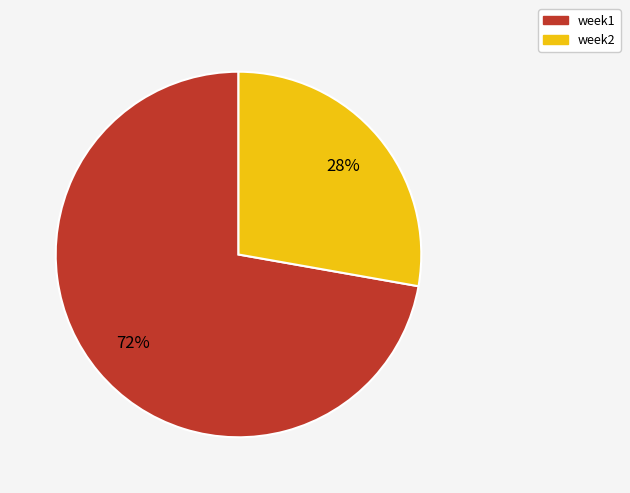

To the nearest percent, what is the average slice percentage?

50%